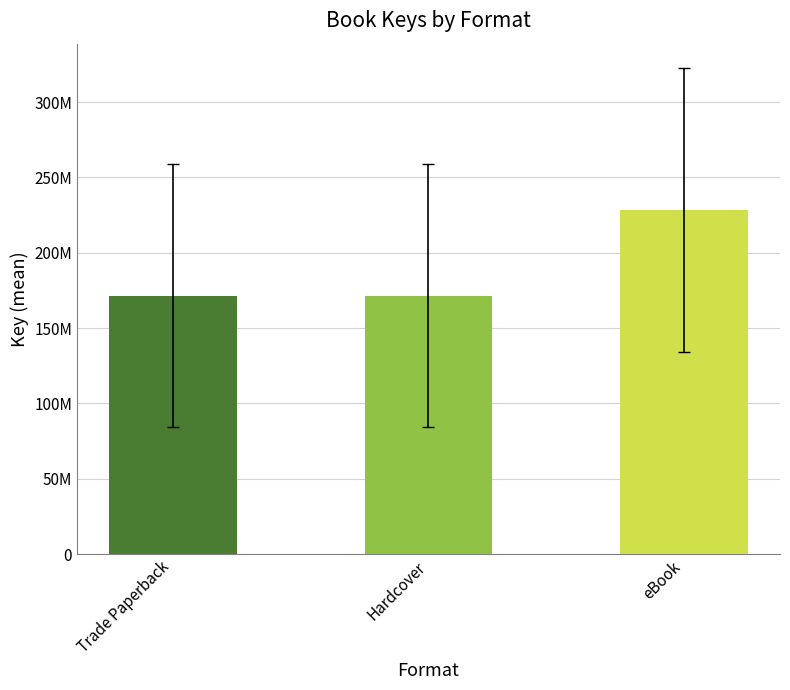

What is the difference between the second highest and second lowest values in the Hardcover series?

71618882